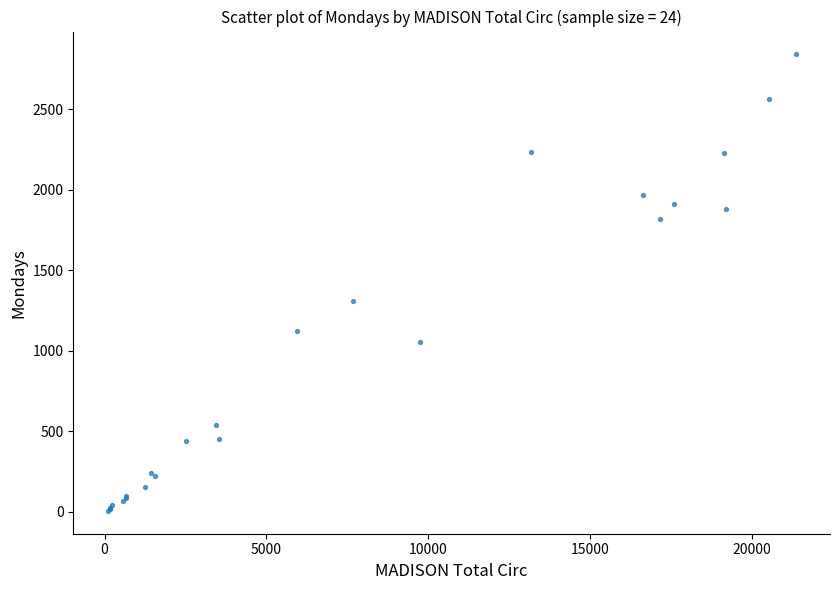

What Y value in the scatter plot is closest to 1422?

1306